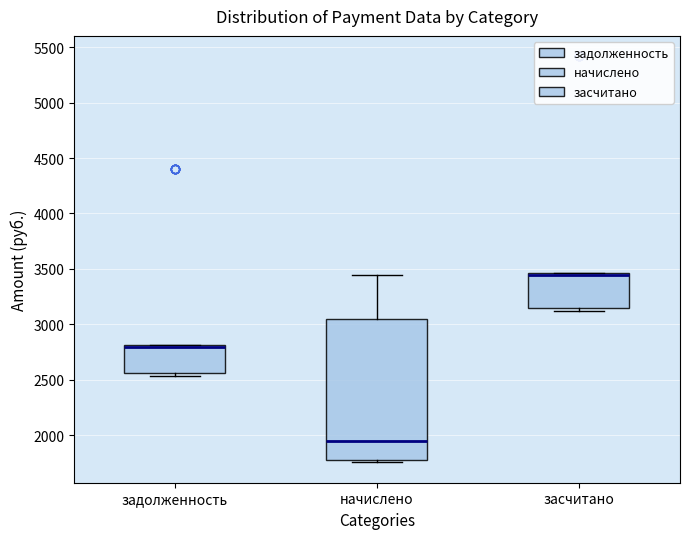

Which box is the tallest, from its lower edge to its upper edge?

начислено